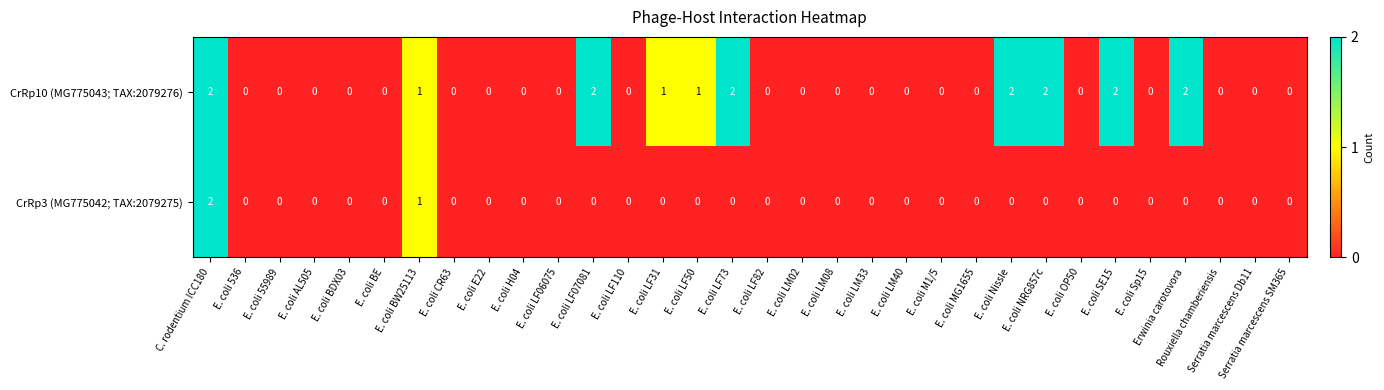

True or false: CrRp10 (MG775043; TAX:2079276) has a value of 0 at E. coli BE.

True